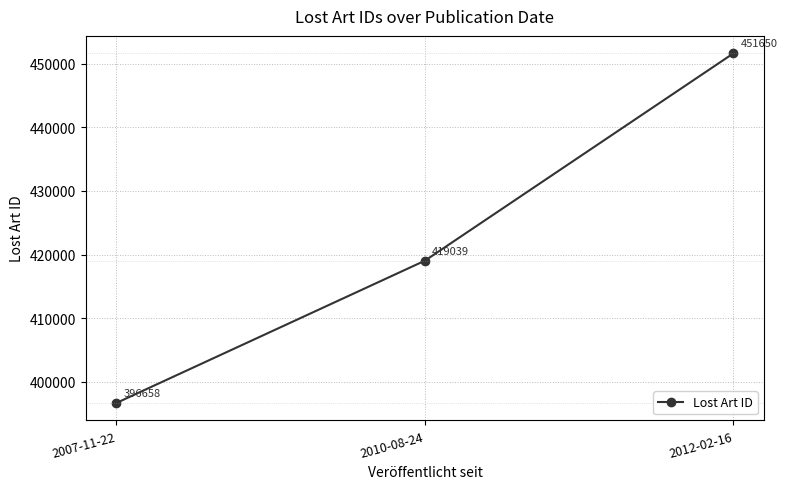

At which label is the value closest to 424154?

2010-08-24